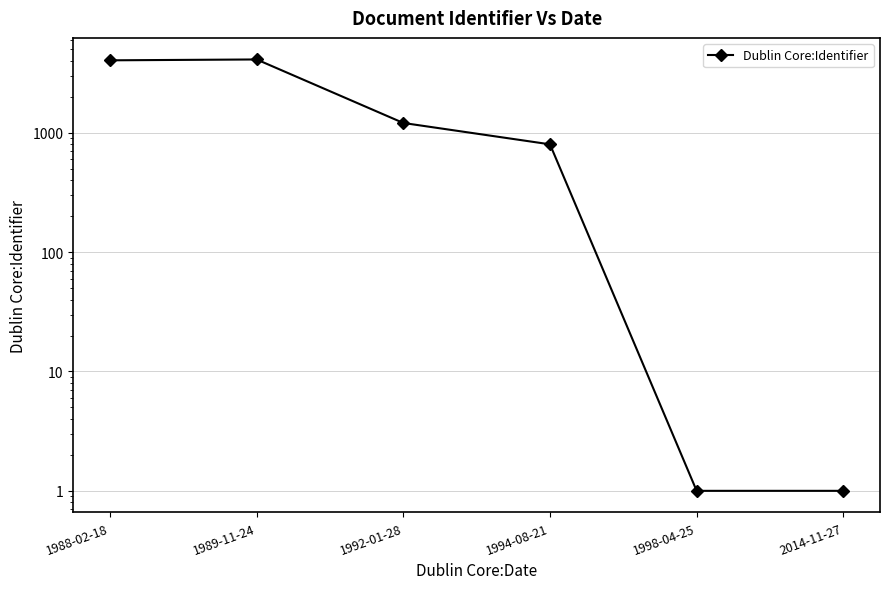

At which category does the chart reach its minimum across all series?

1998-04-25